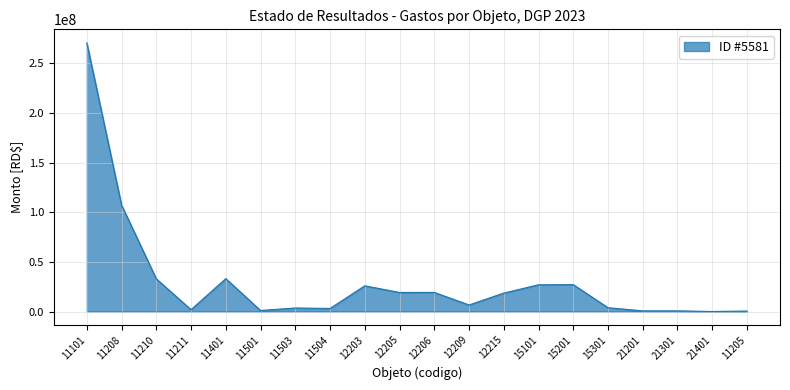

What is the ratio of the value at 12215 to the value at 11401?

0.6